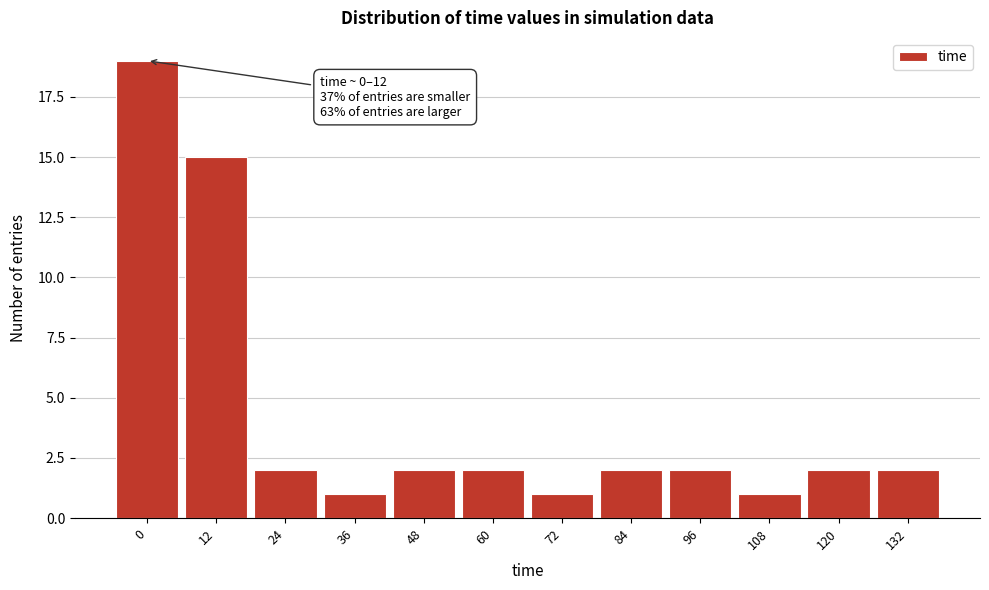

Reading right to left, list all the values displayed in this chart.

2	2	1	2	2	1	2	2	1	2	15	19